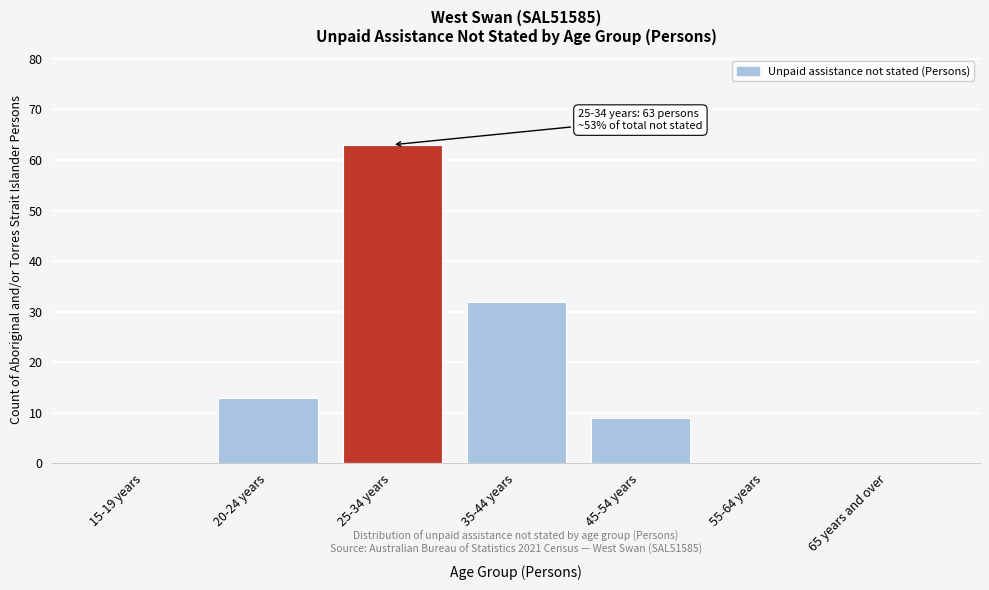

Reading right to left, extract all data points from this chart.

65 years and over=0	55-64 years=0	45-54 years=9	35-44 years=32	25-34 years=63	20-24 years=13	15-19 years=0